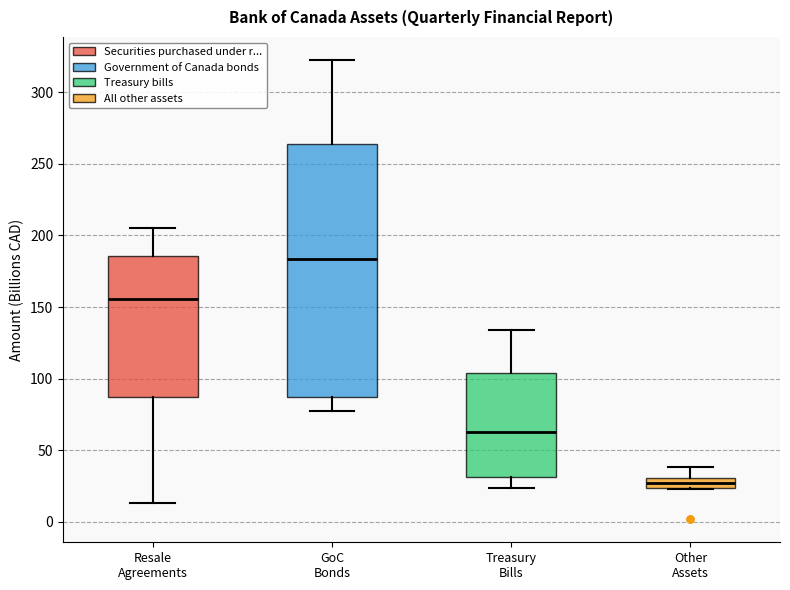

Comparing the boxes themselves (not the whiskers), which one is the tallest?

GoC Bonds